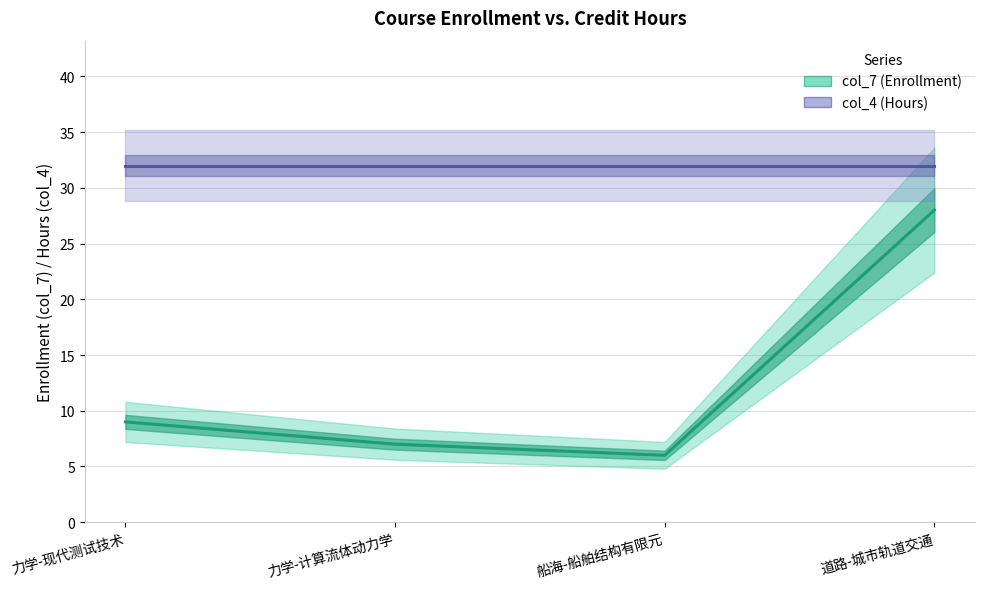

Is the value of col_4 (Hours) at 力学-现代测试技术 greater than the value of col_7 (Enrollment) at 力学-计算流体动力学?

Yes